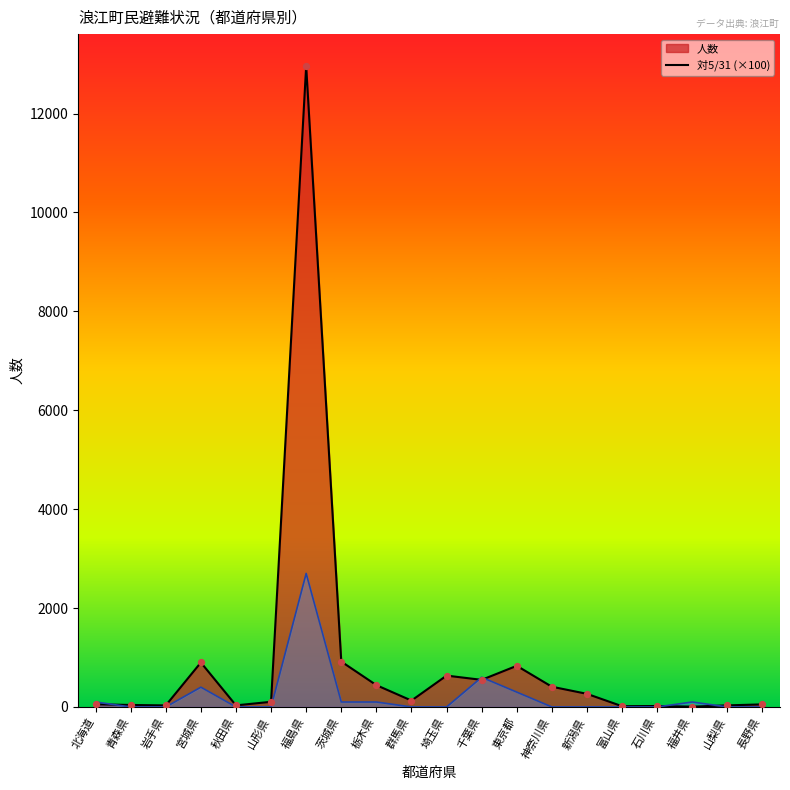

At which category is the sum across all series the highest?

福島県